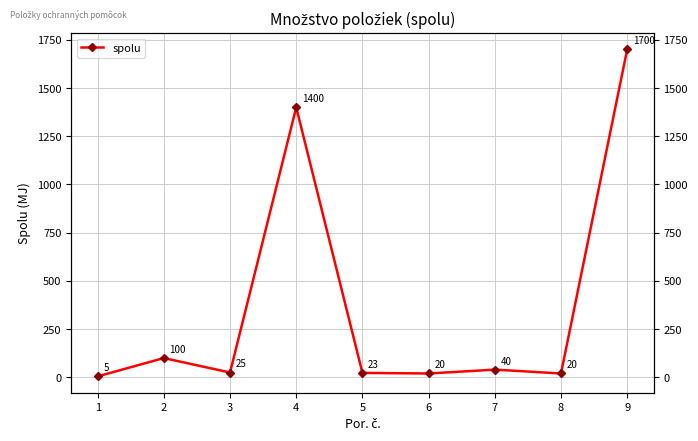

What is the value of the 4th point from the left?

1400